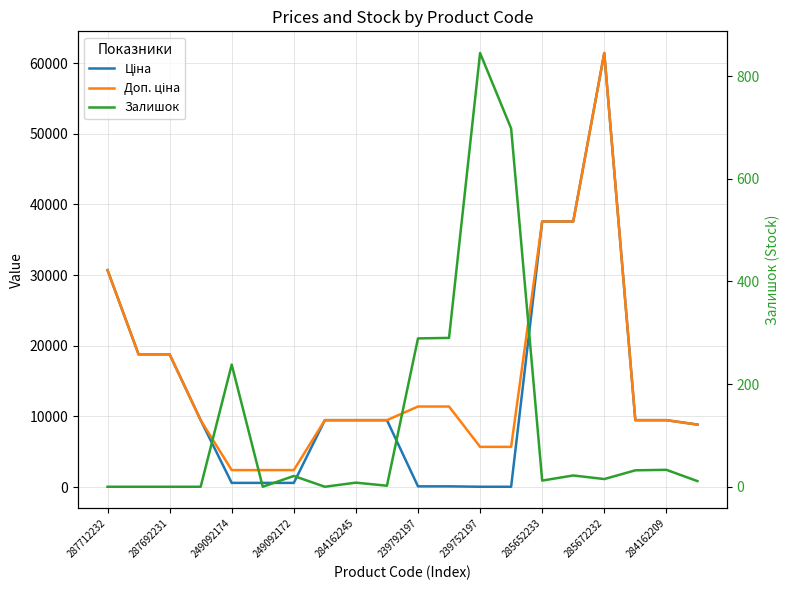

How many intersections are there between Залишок and Ціна?

2